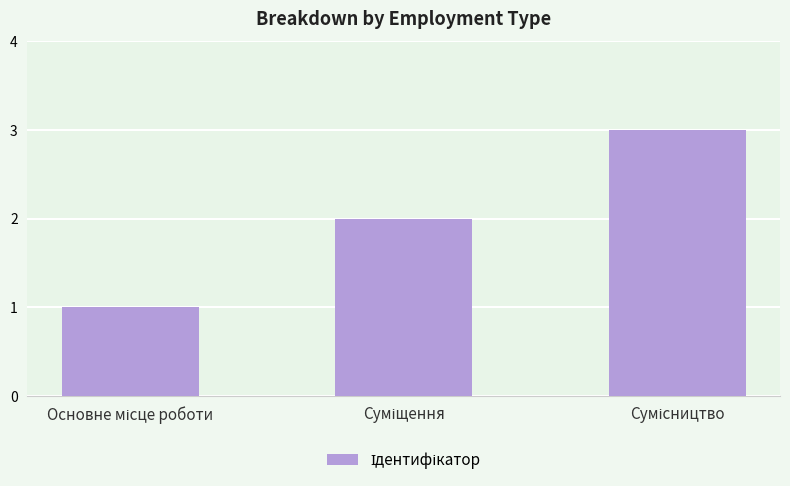

What is the minimum value shown in the chart?

1